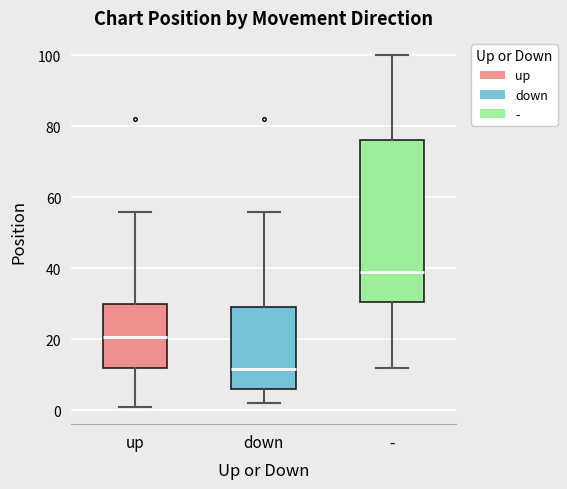

Which box is the tallest, from its lower edge to its upper edge?

-